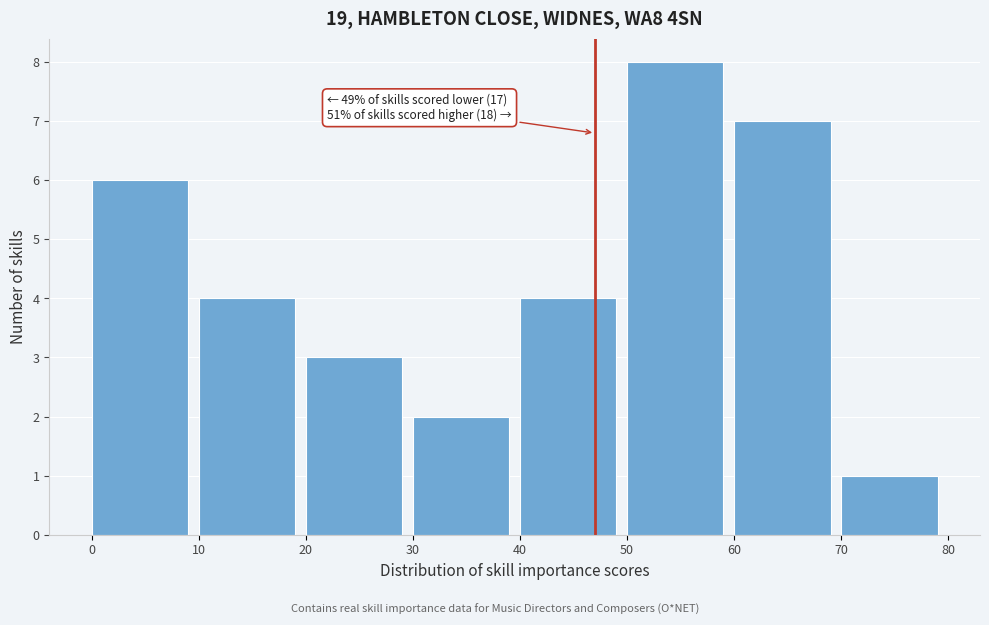

Over which range of the x-axis is the bar tallest?

50 to 60